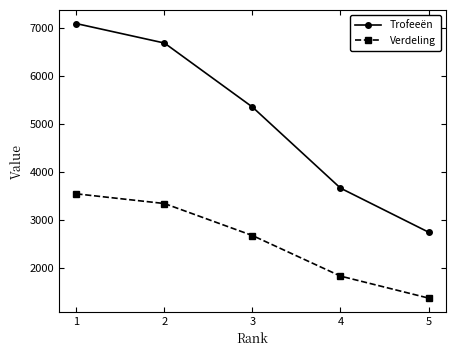

The value of Verdeling at 5 is 1374. True or false?

True